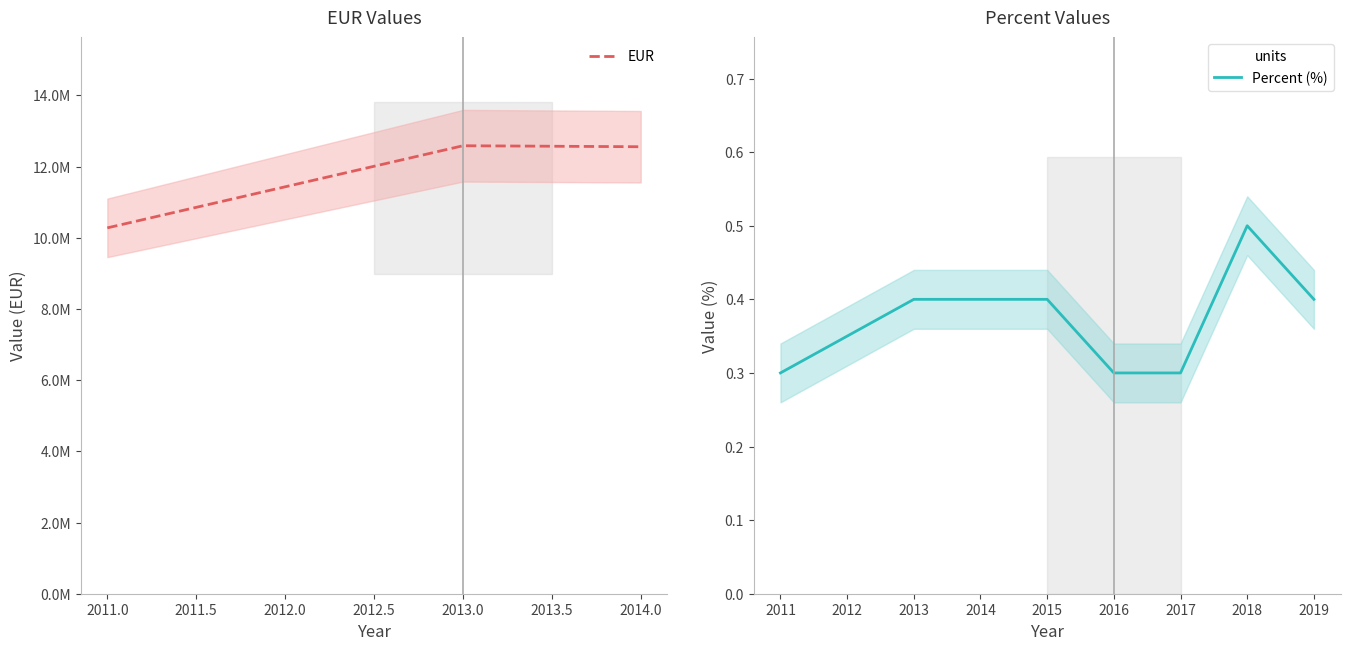

The Percent (%) series shows 0.3 at 2017. True or false?

True